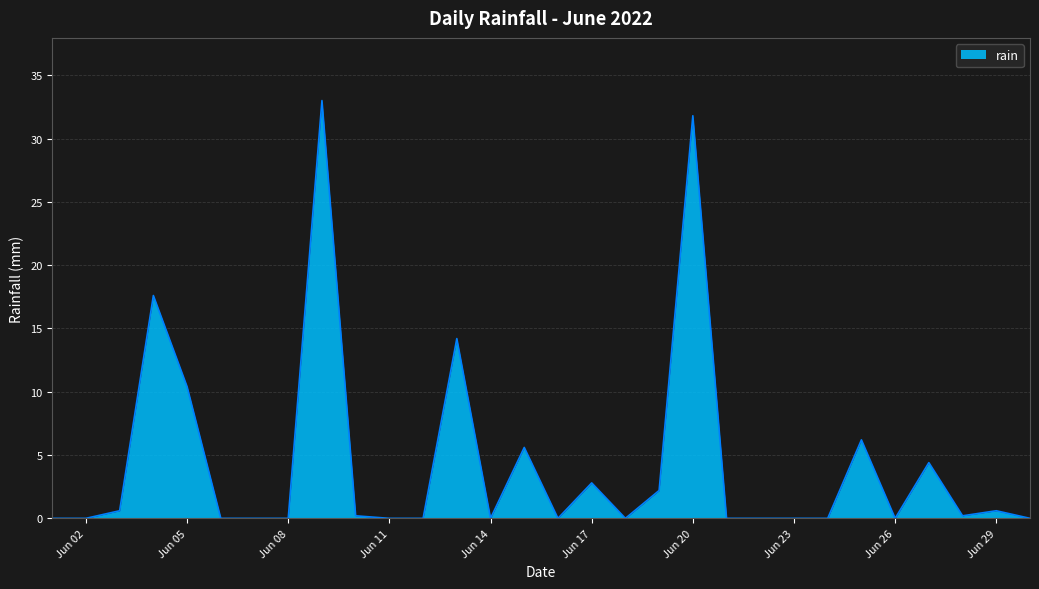

What is the greatest value displayed?

33.0